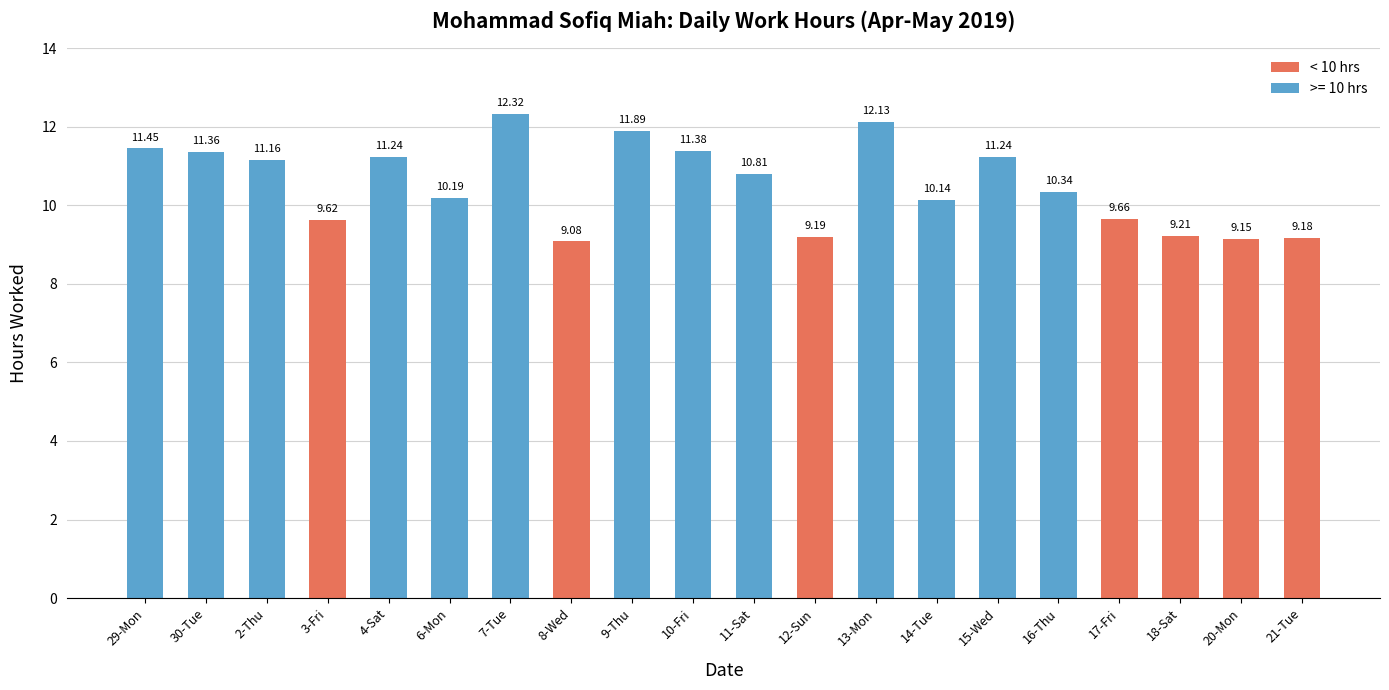

At which category does the chart reach its minimum across all series?

8-Wed